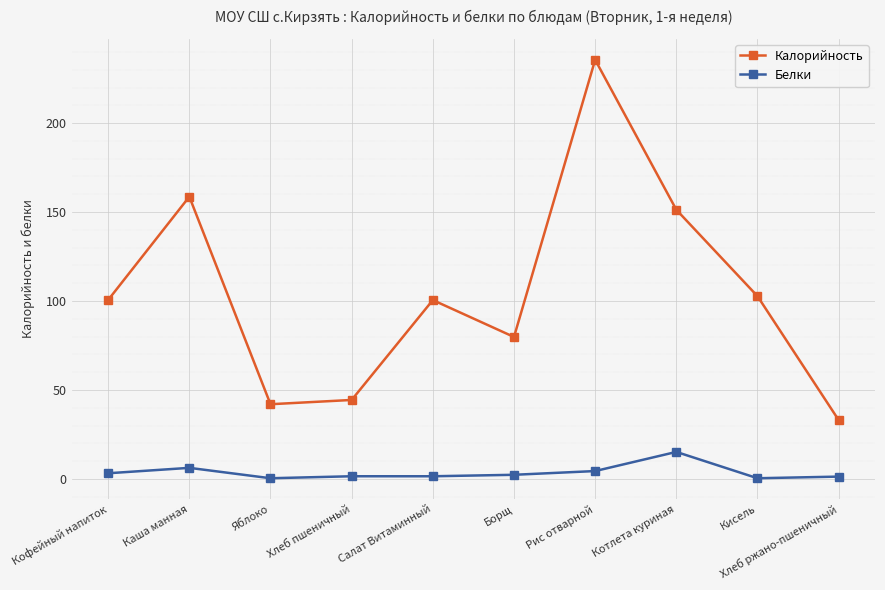

What is the average value of the Белки series?

3.7